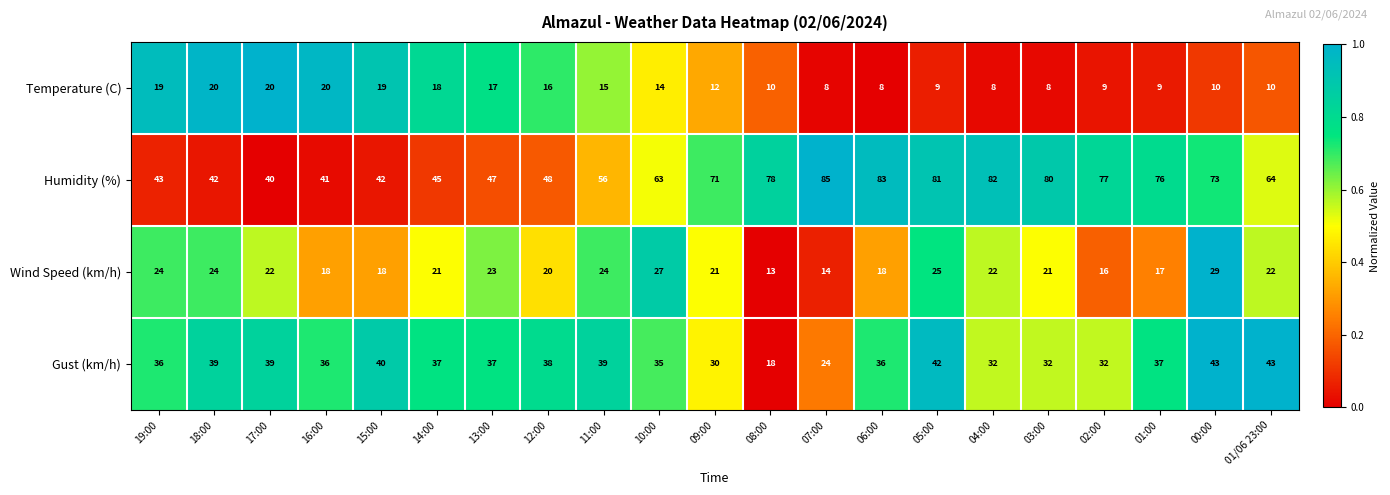

The Gust (km/h) series shows 7 at 07:00. True or false?

False